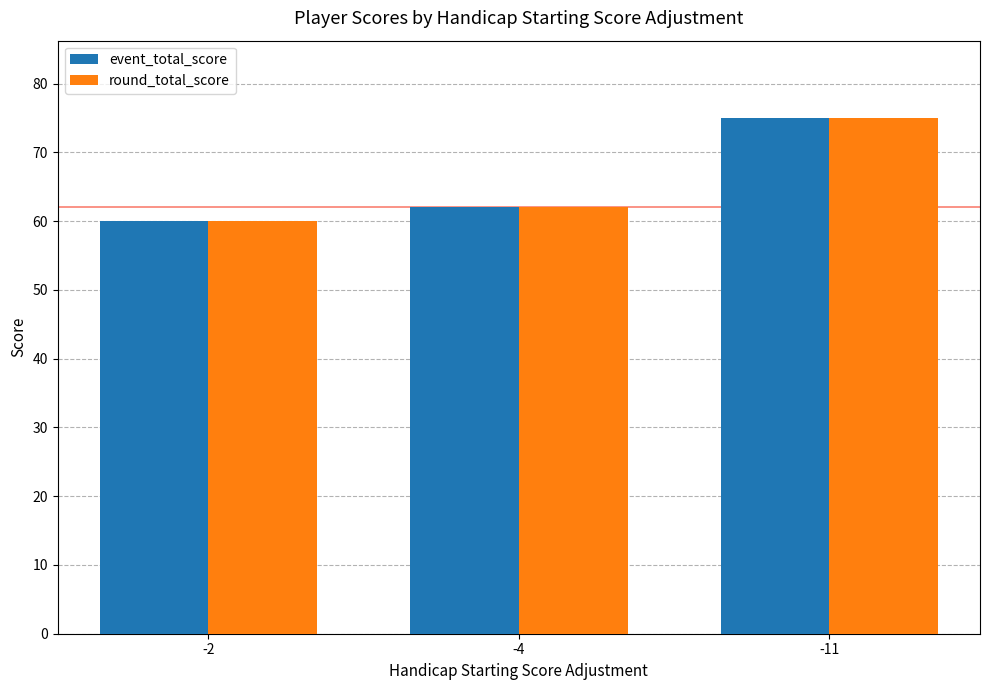

At which label is round_total_score closest to 67?

-4